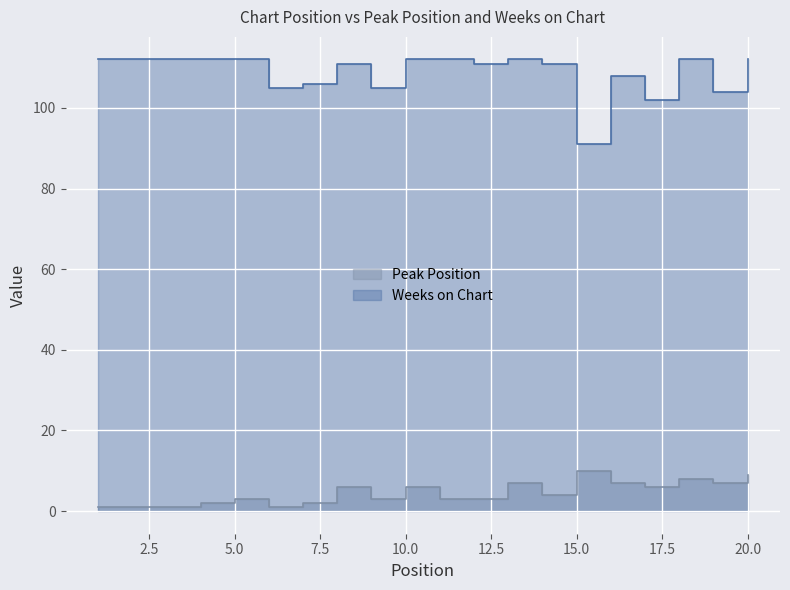

Rank the categories by Weeks on Chart value from highest to lowest.

1, 2, 3, 4, 5, 10, 11, 13, 18, 20, 8, 12, 14, 16, 7, 6, 9, 19, 17, 15